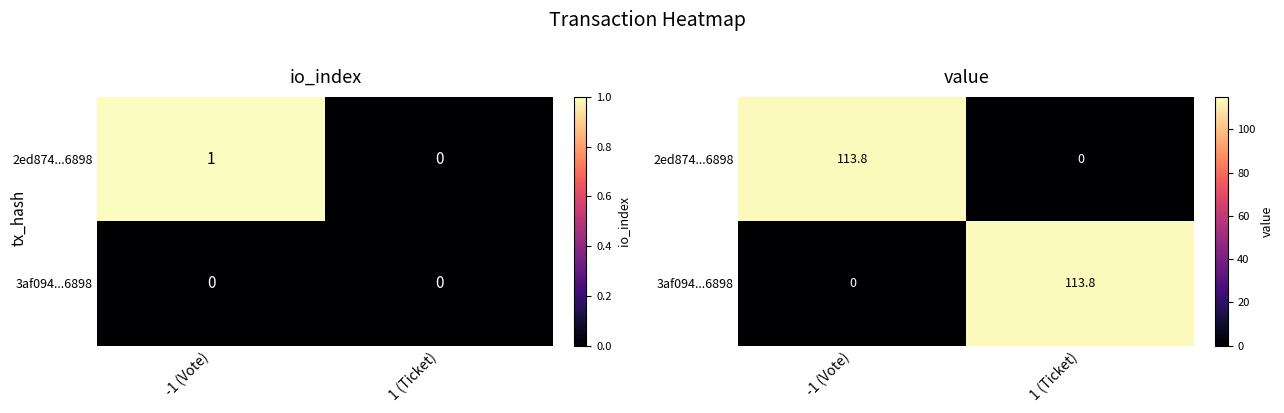

Which label corresponds to the largest value in the chart?

-1 (Vote)